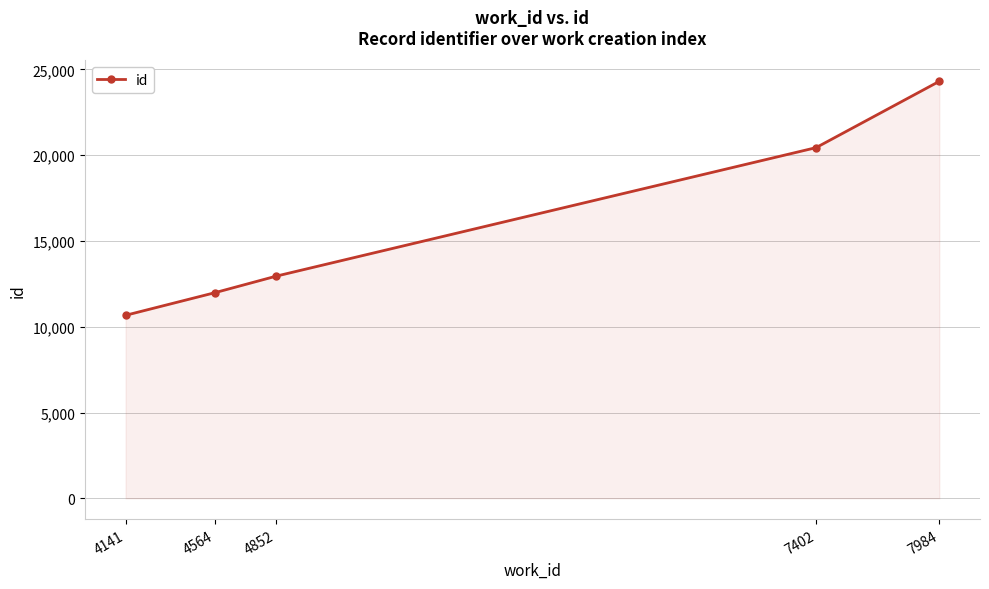

Reading left to right, what are all the values shown in this chart?

10665	11987	12946	20436	24301